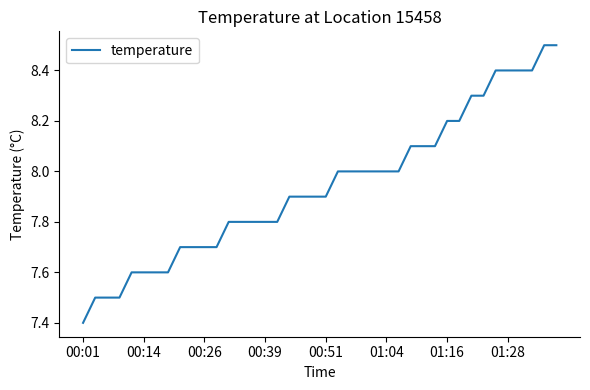

What is the minimum value shown in the chart?

7.4